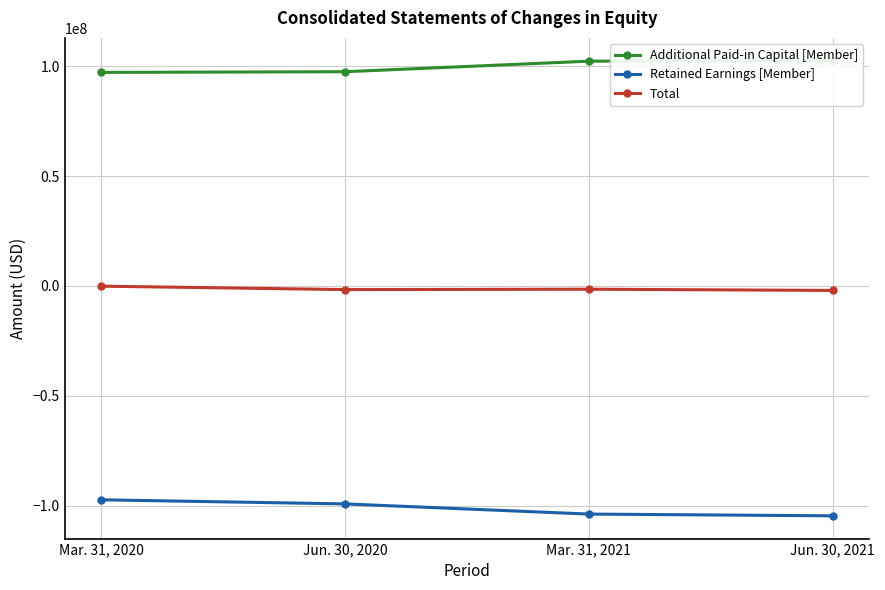

True or false: Total has a value of -138333 at Mar. 31, 2020.

False